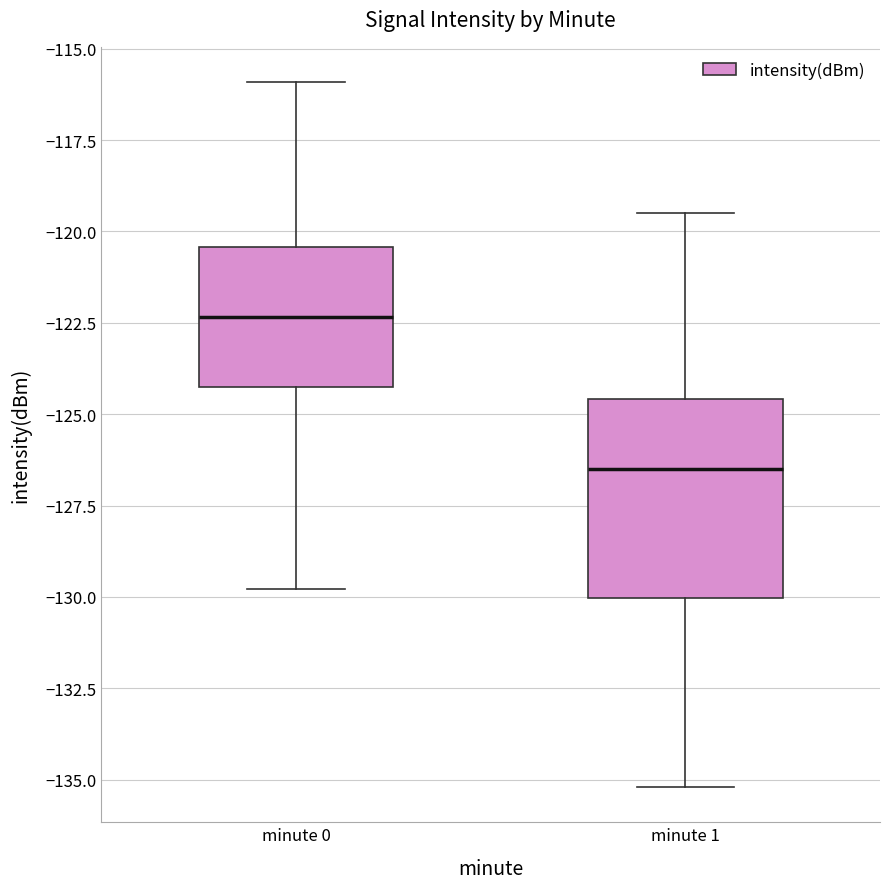

Where does the upper whisker of the box for minute 1 end on the y-axis? The values are not printed on the chart, so give them approximately, as read against the axis.

-119.5